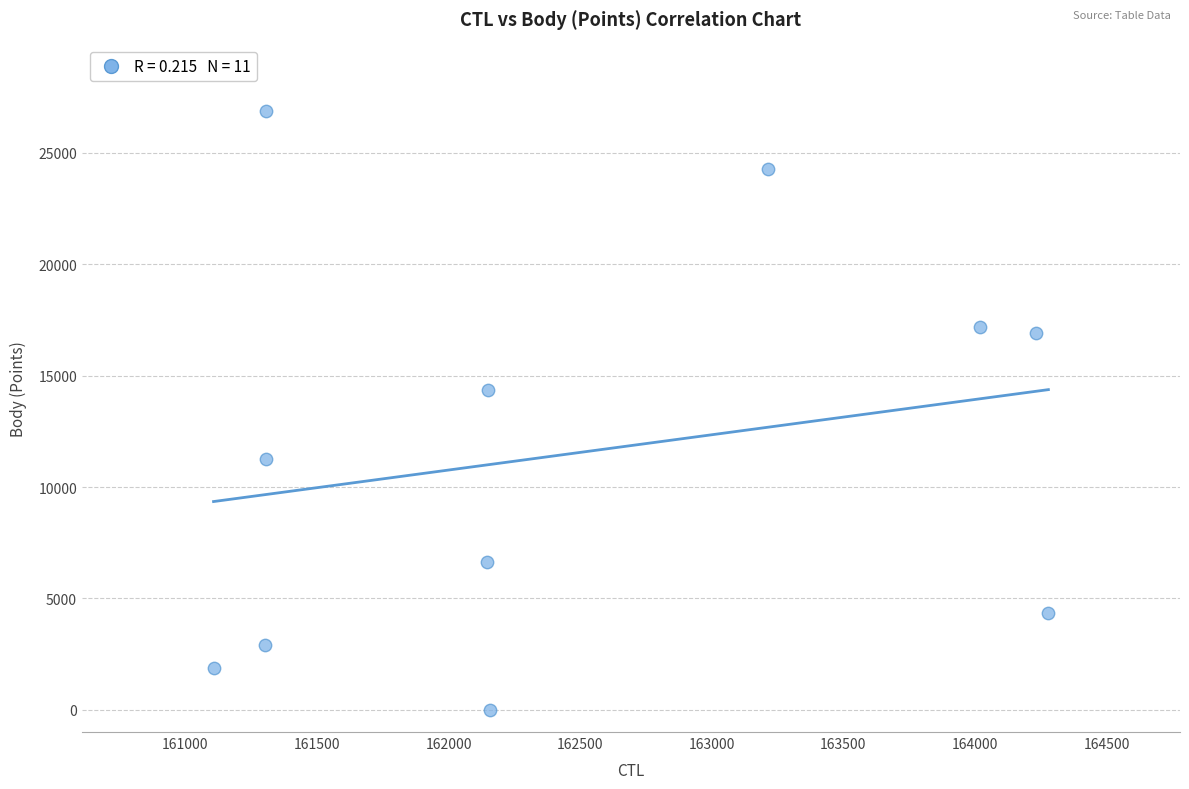

What Y value in the scatter plot is closest to 13438?

14375